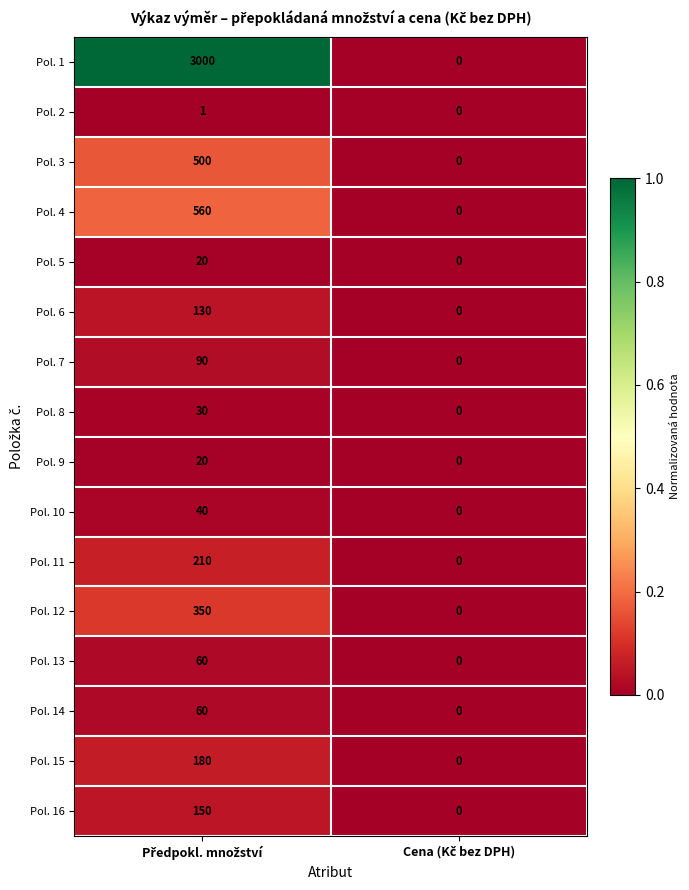

Which series has the largest total across all categories?

Pol. 1